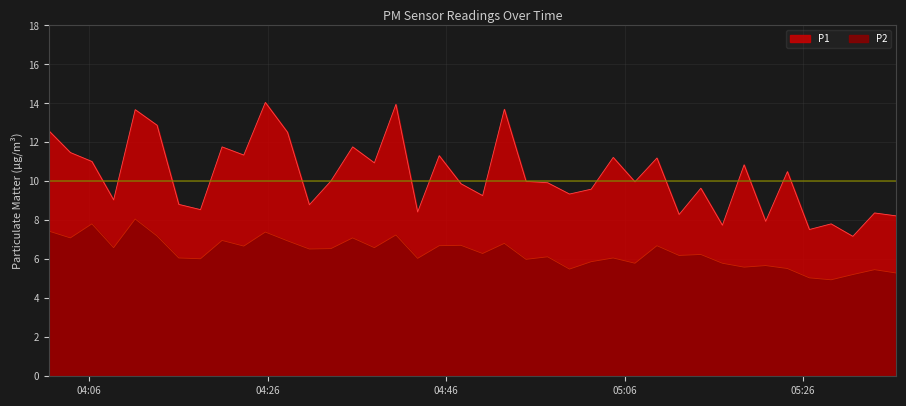

In P2, how many points are higher than both neighbors (excluding endpoints)?

14